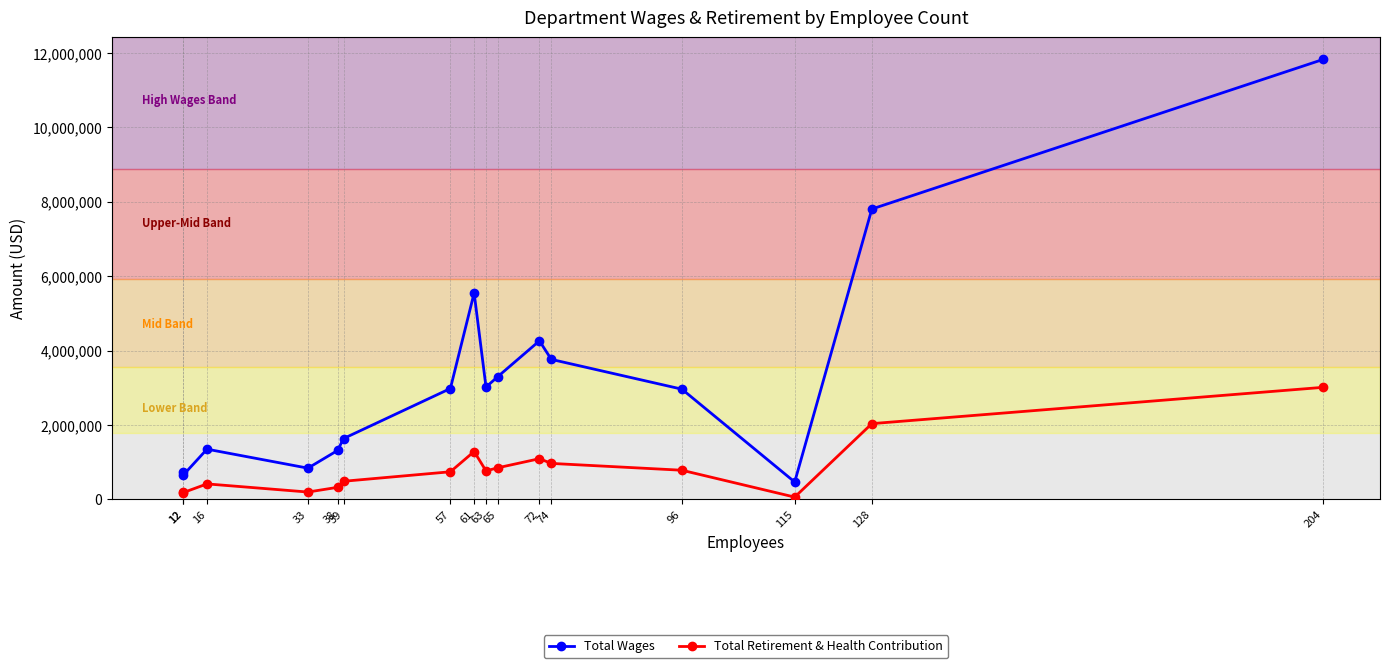

What is the spread (max minus min) of values at 33?

641944